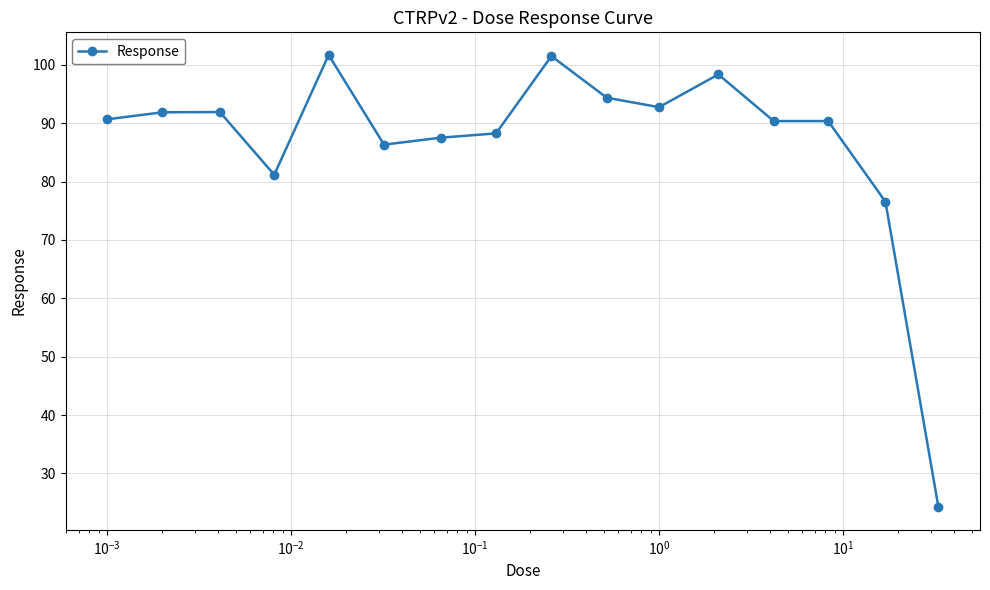

True or false: there are more than 0 points higher than both neighbors.

True